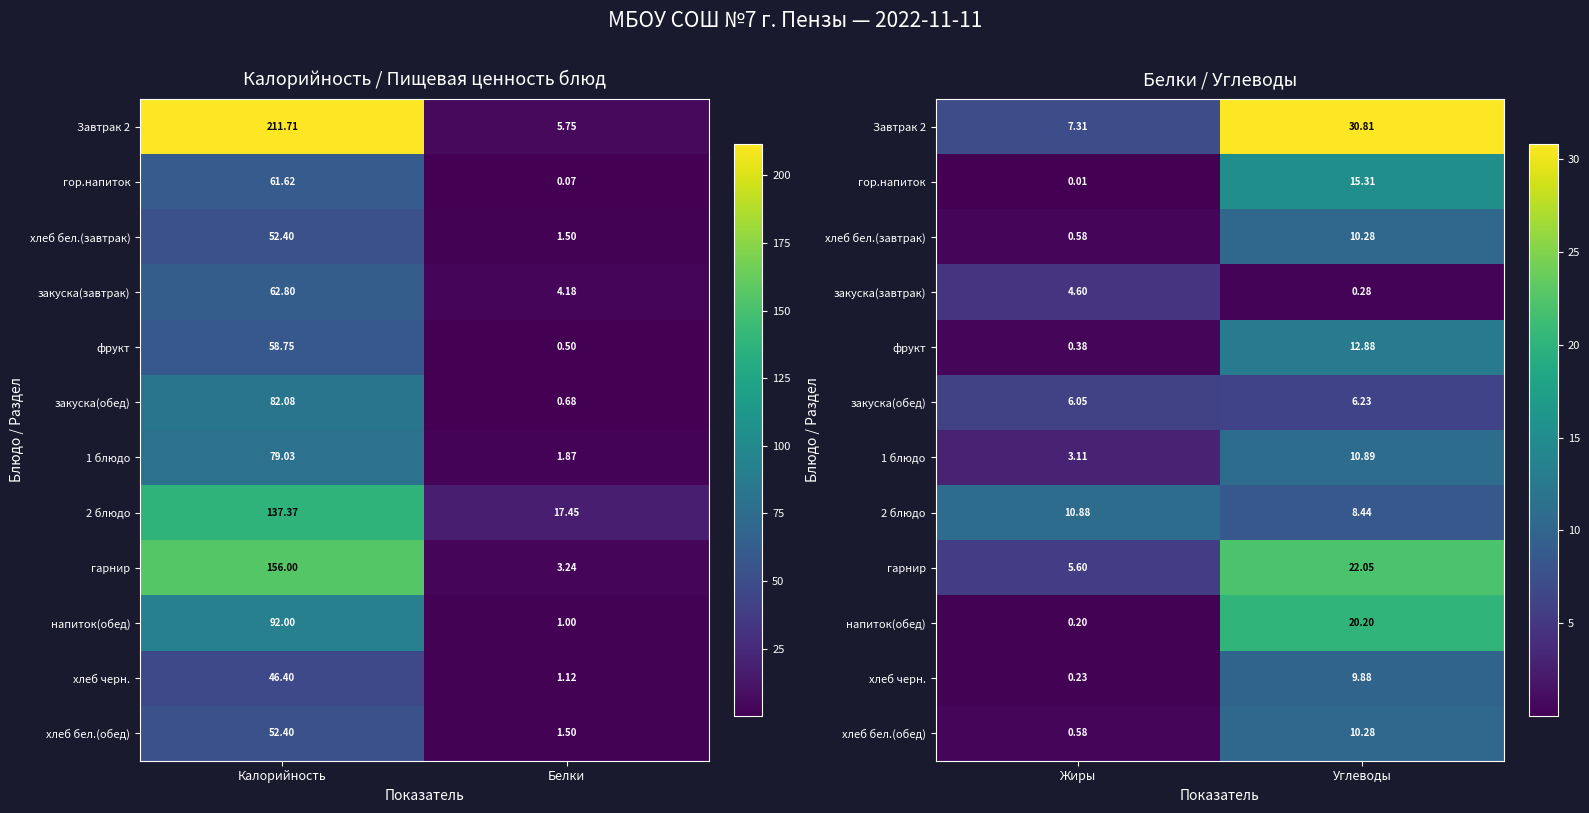

Which series has the largest range (max minus min)?

Завтрак 2